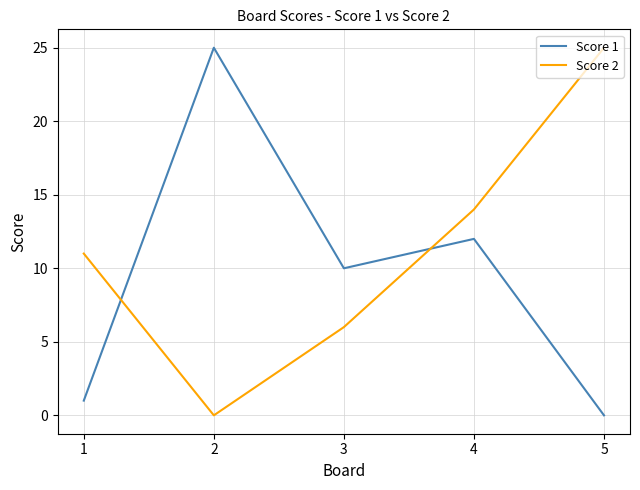

What is the difference between the maximum and second lowest values in the Score 2 series?

19